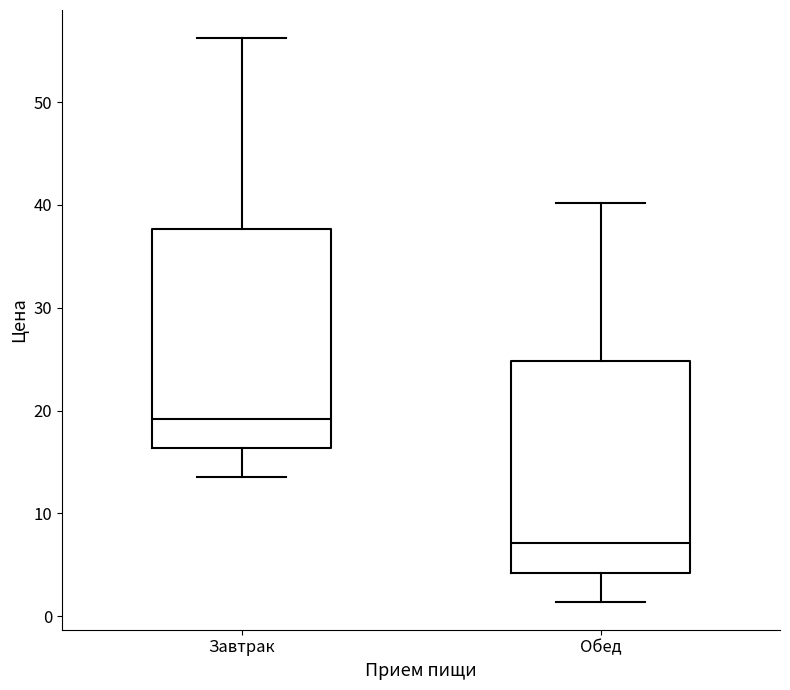

Where does the upper whisker of the box for Обед end on the y-axis? The values are not printed on the chart, so give them approximately, as read against the axis.

40